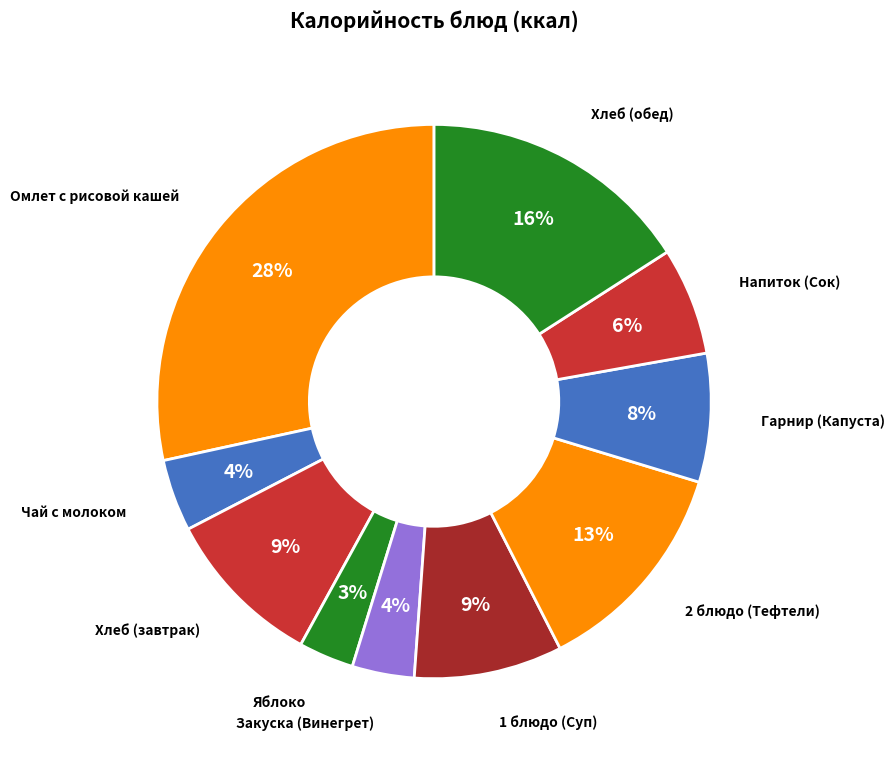

How many segments does this pie chart have?

10